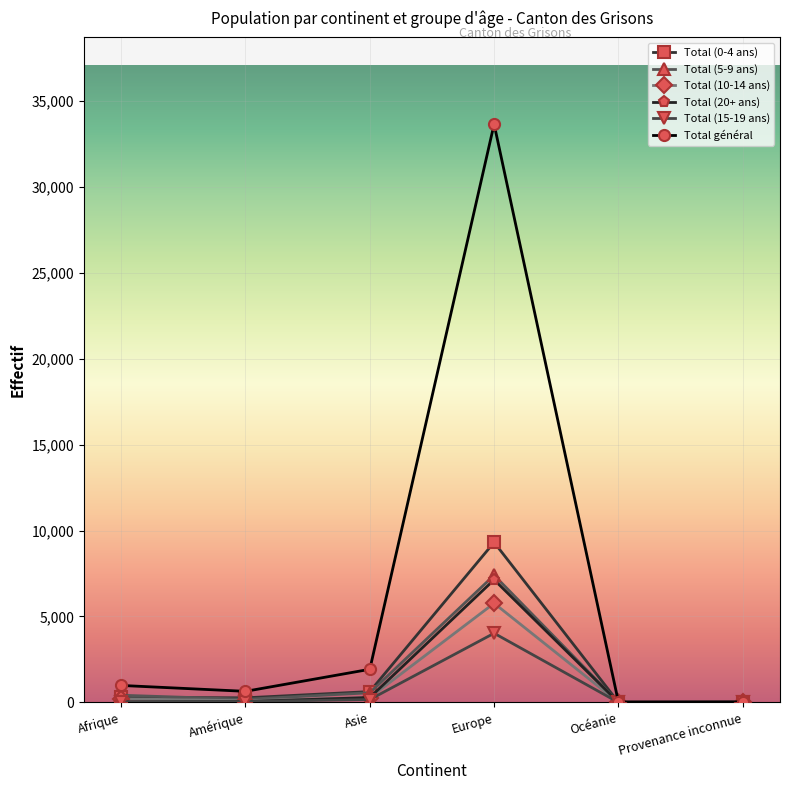

Is it true that Total (20+ ans) equals 7138 at Europe?

True